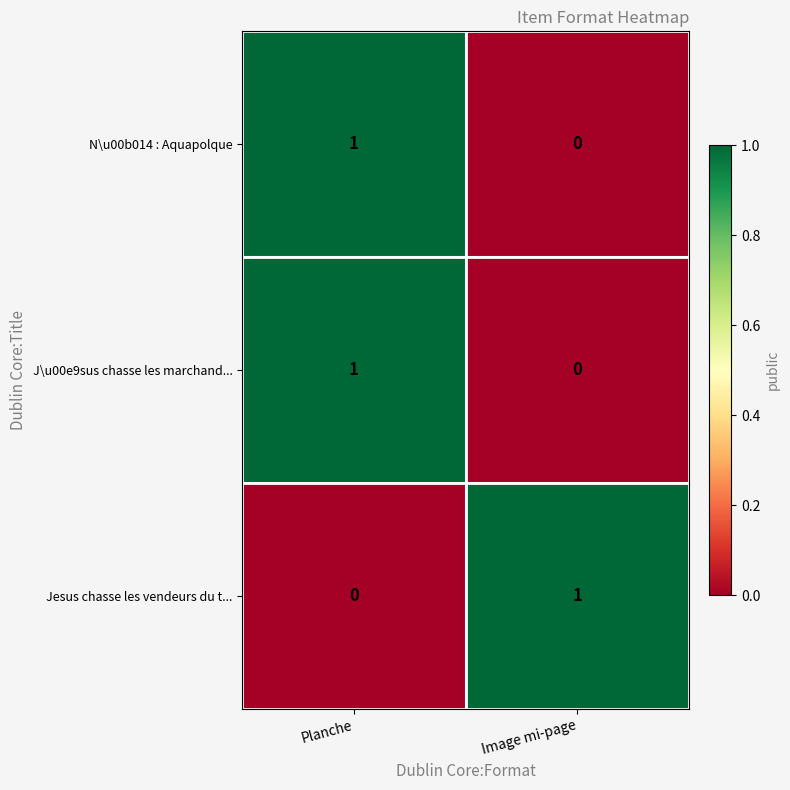

Rank the categories by Jesus chasse les vendeurs du t... value from highest to lowest.

Image mi-page, Planche